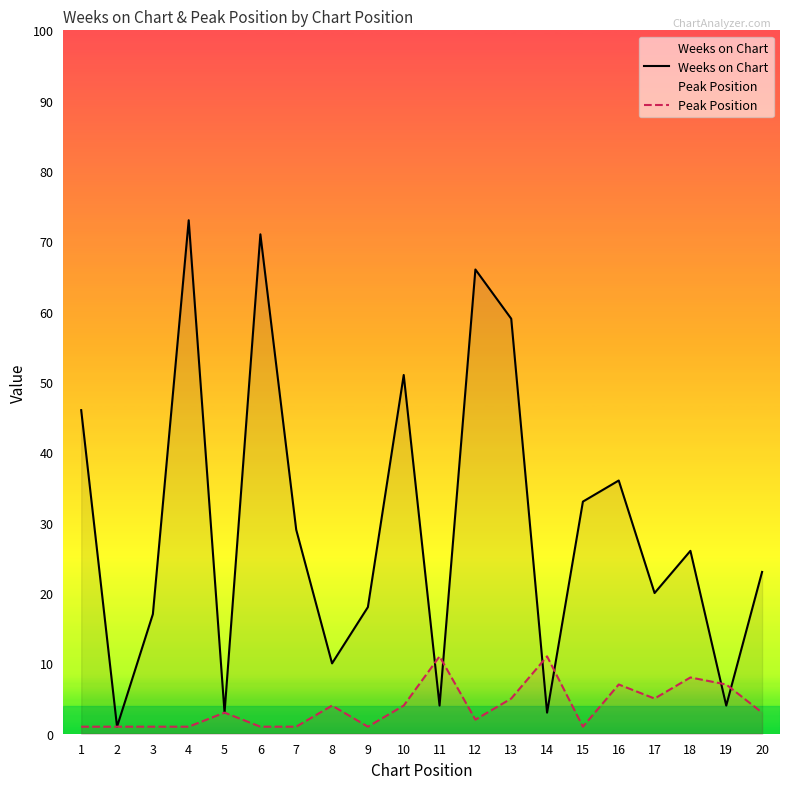

What is the smallest value displayed?

1